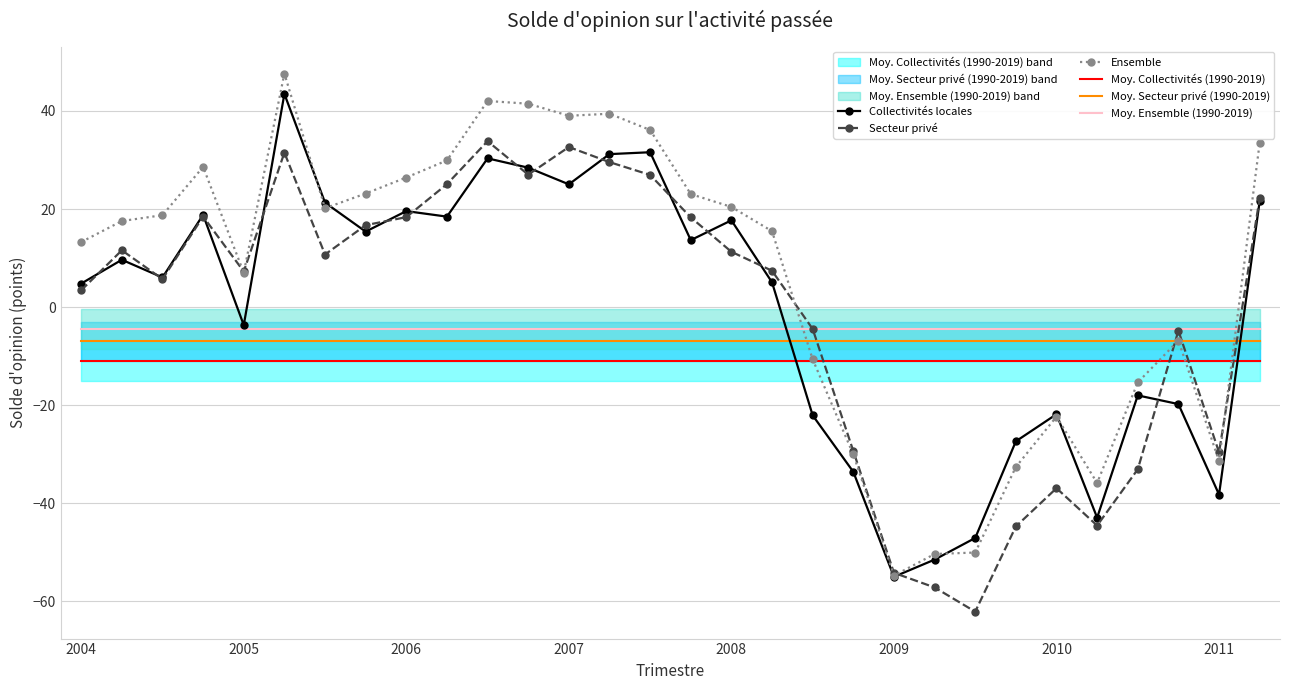

Is it true that Secteur privé equals 50.1 at 2009?

False